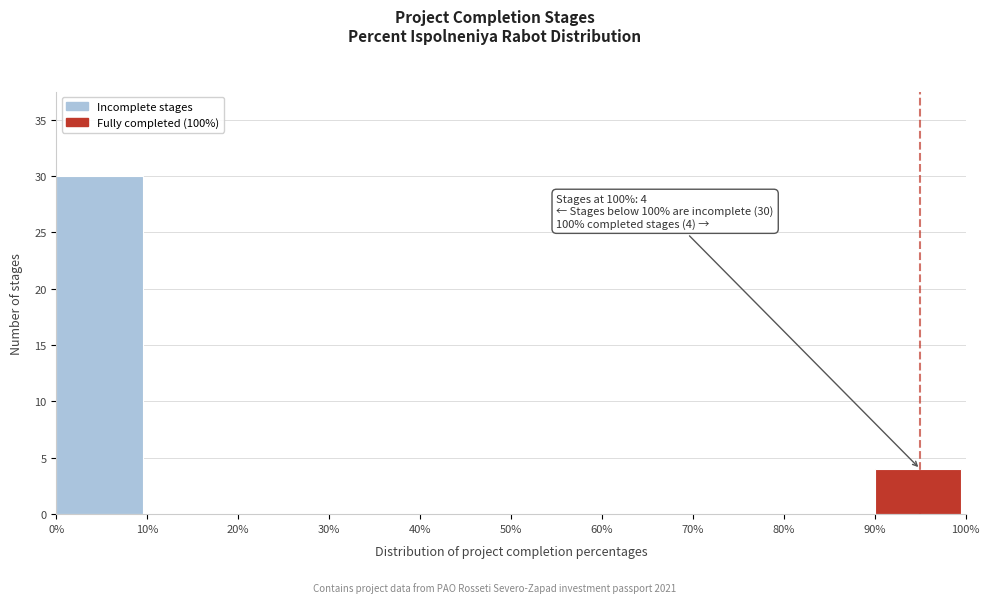

Over which range of the x-axis is the bar tallest?

0% to 10%